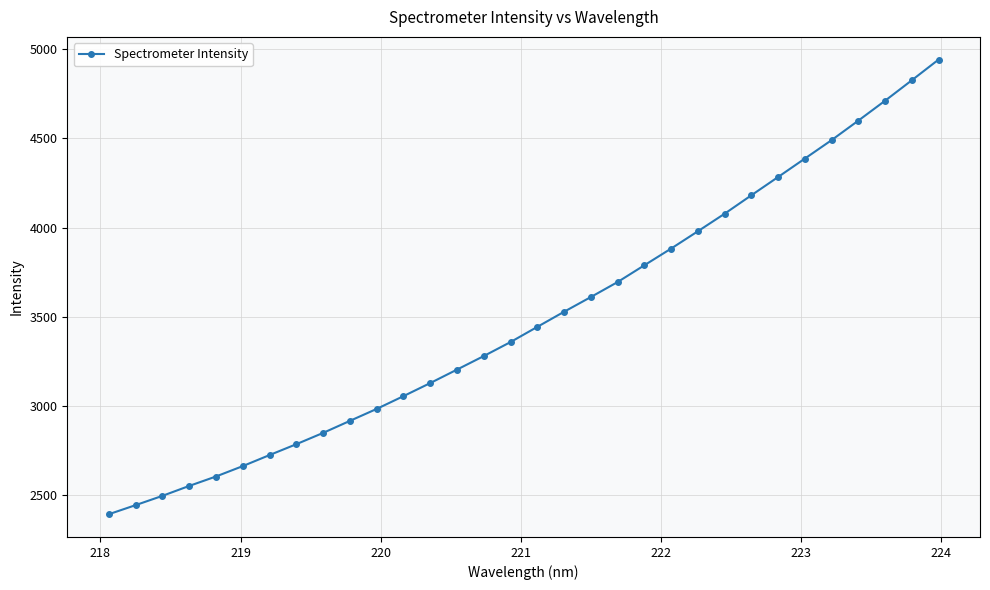

What is the sum of all values?

111849.1